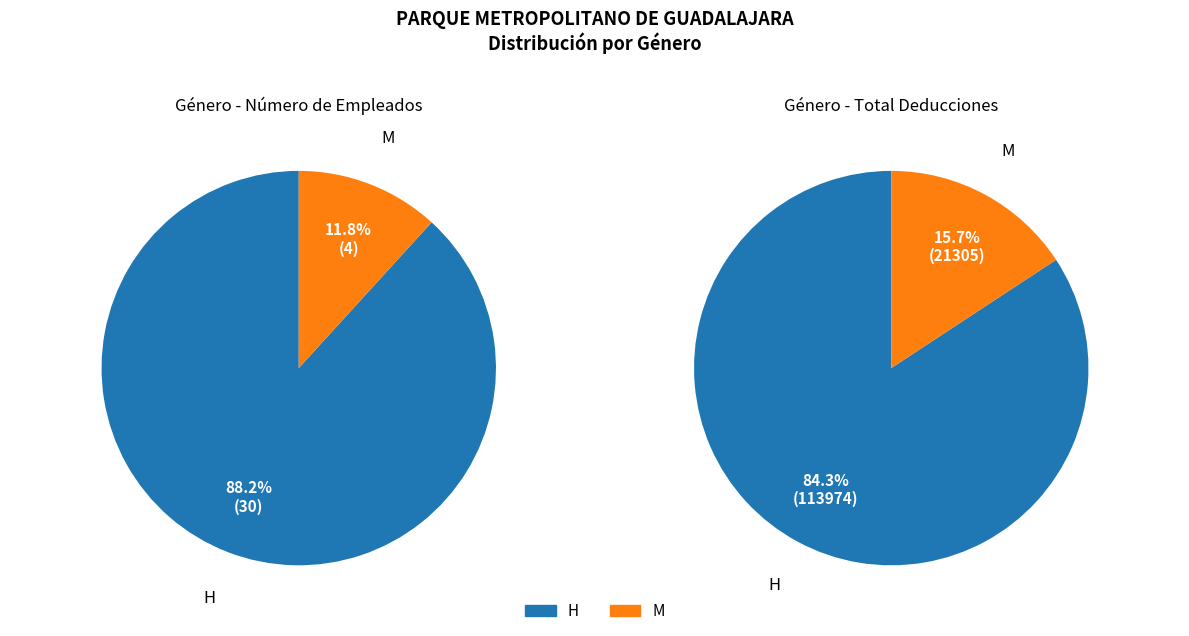

Is there any slice that represents more than half of the pie?

Yes